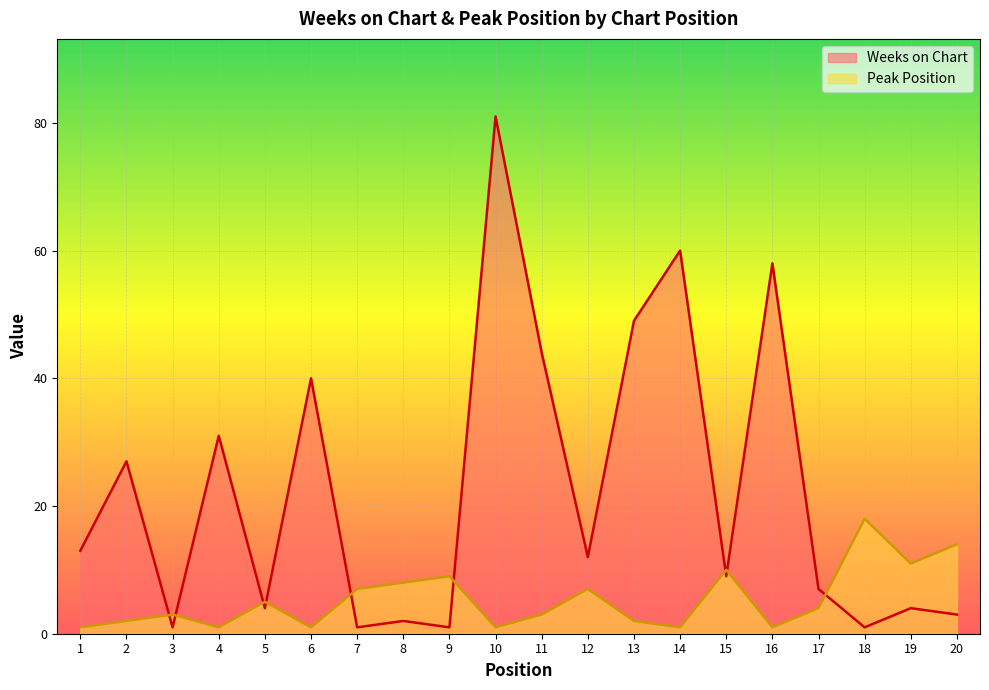

Which has a higher value, 10 or 13?

10